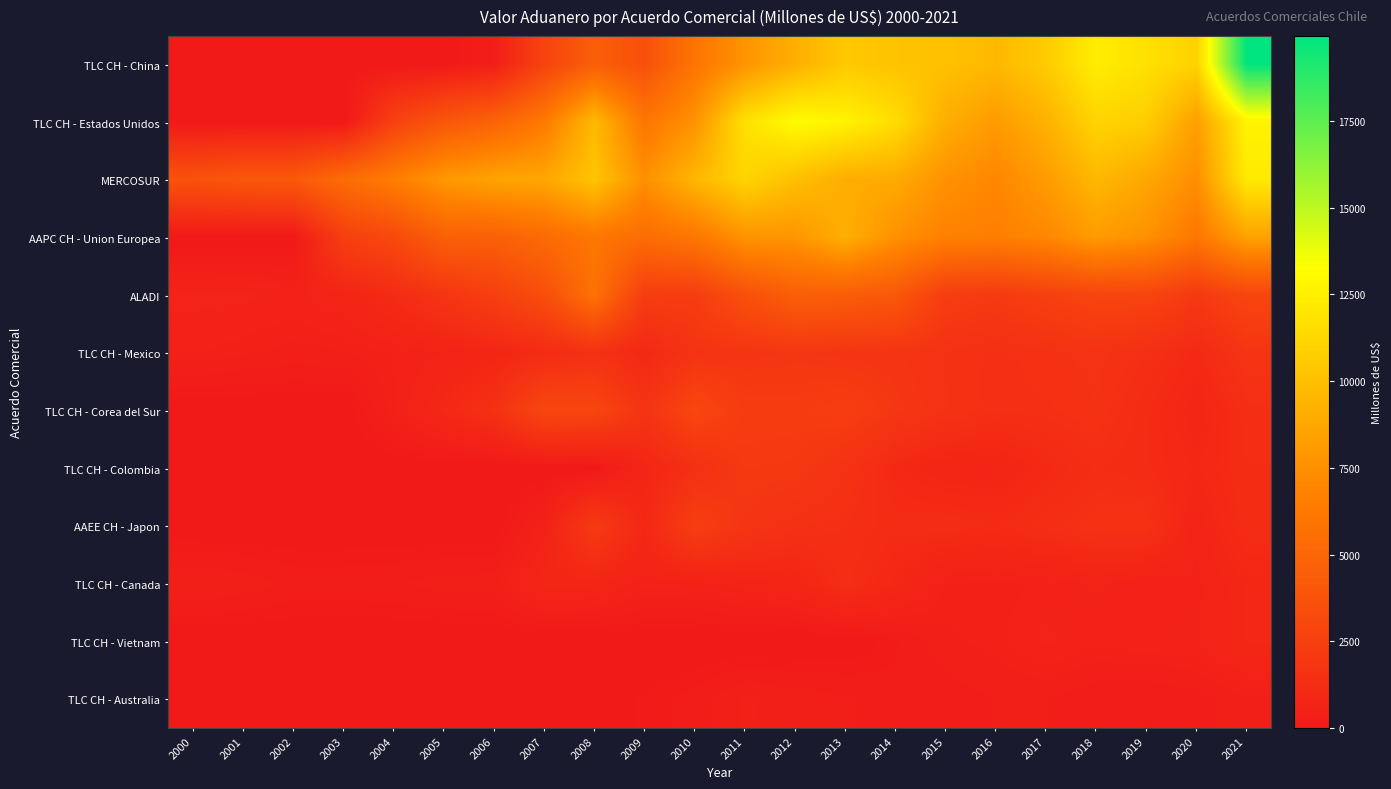

What is the total value across all series at 2007?

32016.4